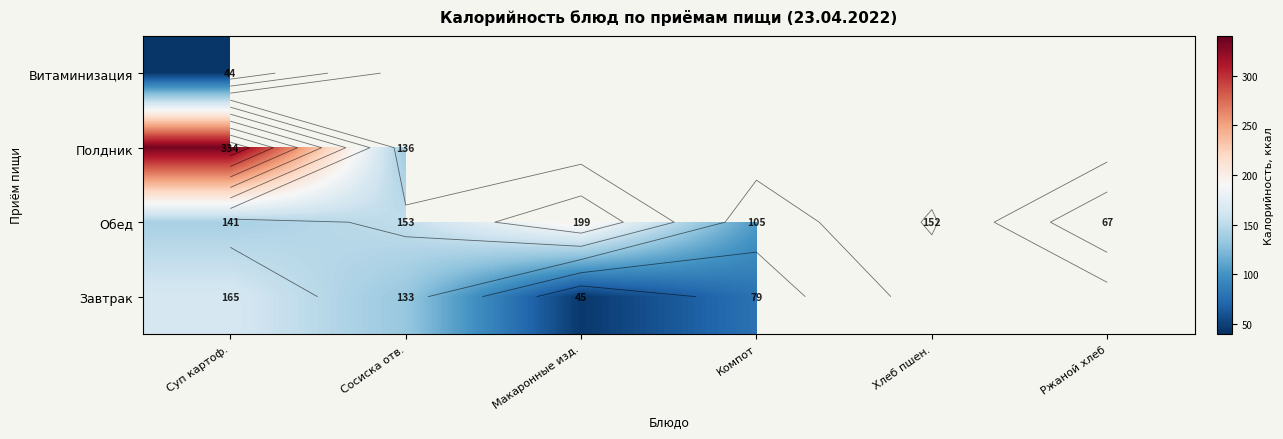

At which label is Обед closest to 133?

Суп картоф.